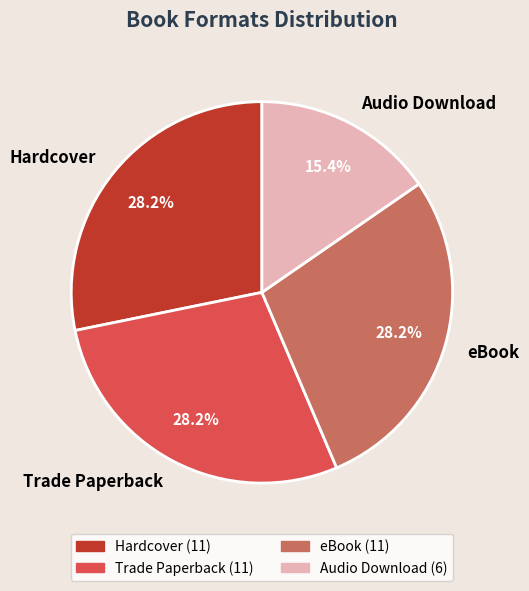

Combined, do eBook and Audio Download account for over 50%?

No